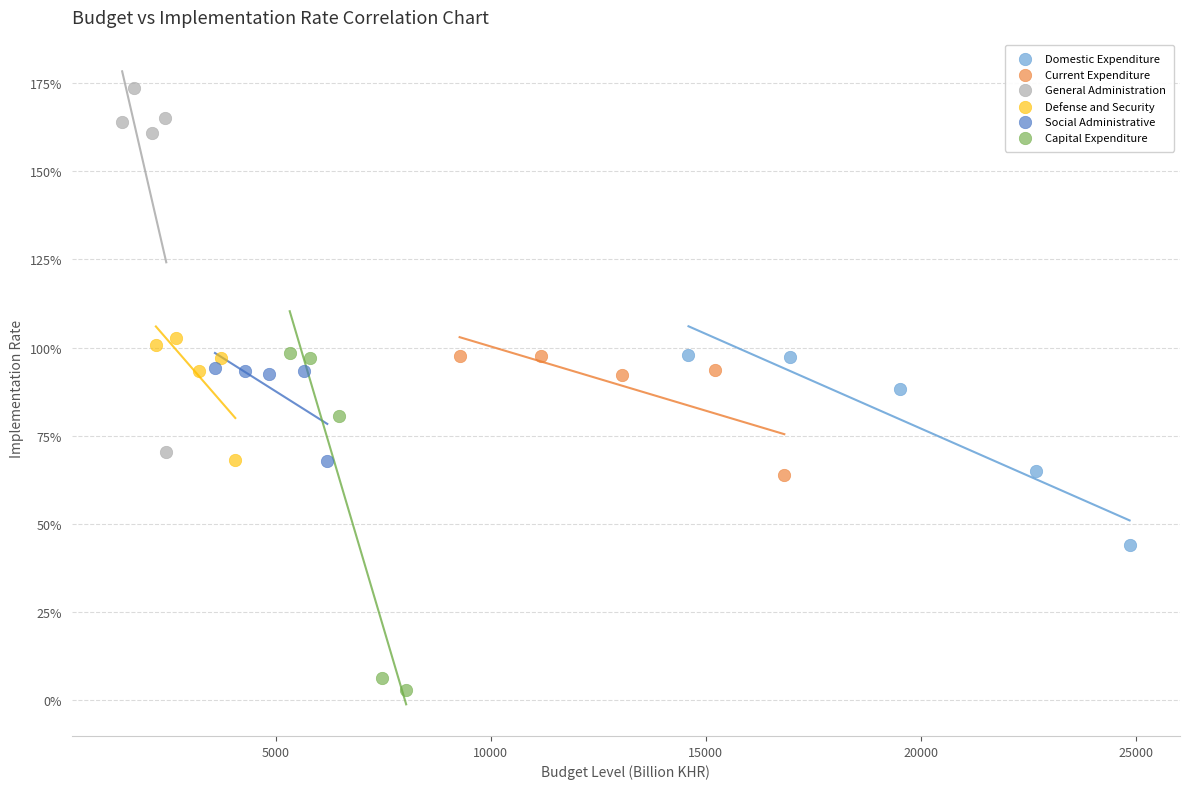

Which series reaches the minimum Y coordinate?

Capital Expenditure